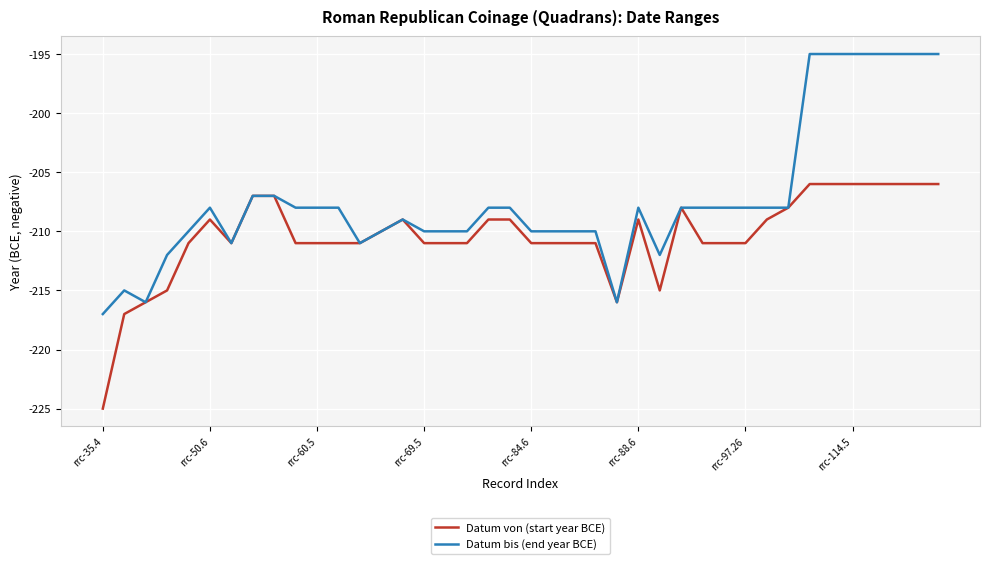

Which series has the largest total across all categories?

Datum bis (end year BCE)